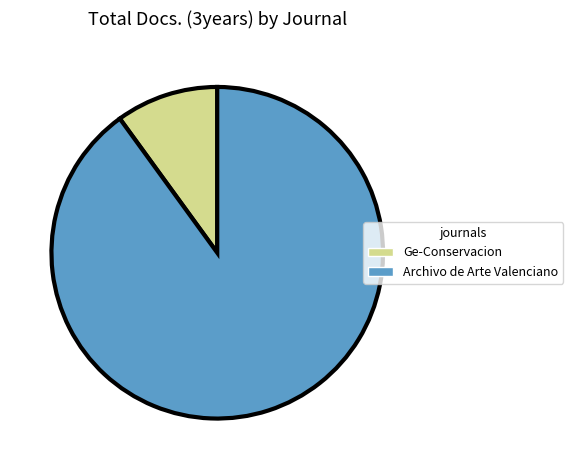

Between Ge-Conservacion and Archivo de Arte Valenciano, which is larger?

Archivo de Arte Valenciano